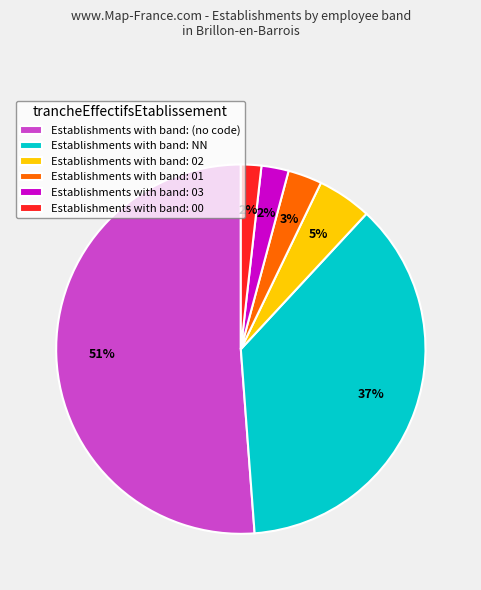

To the nearest percent, what portion does Establishments with band: 02 represent?

5%